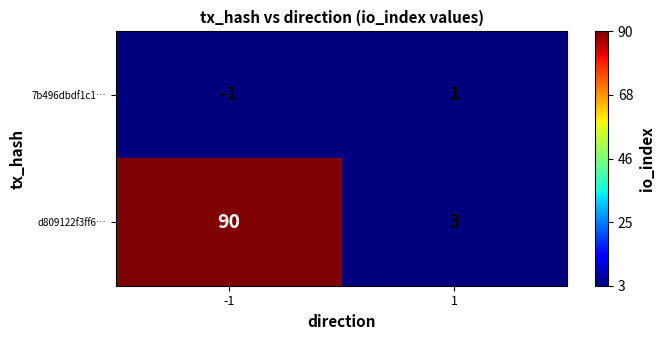

Which series has the widest spread of values?

d809122f3ff6…